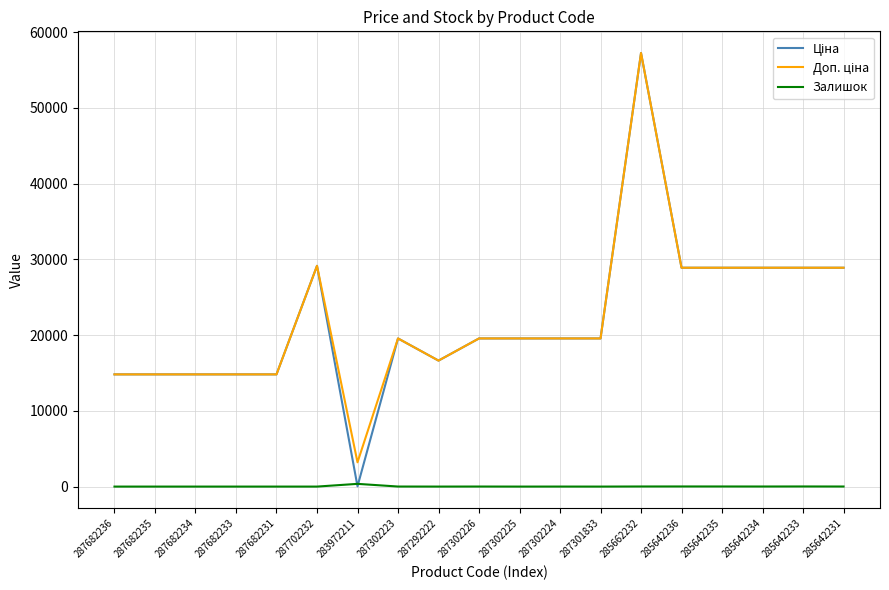

Which label corresponds to the largest value in the chart?

285662232